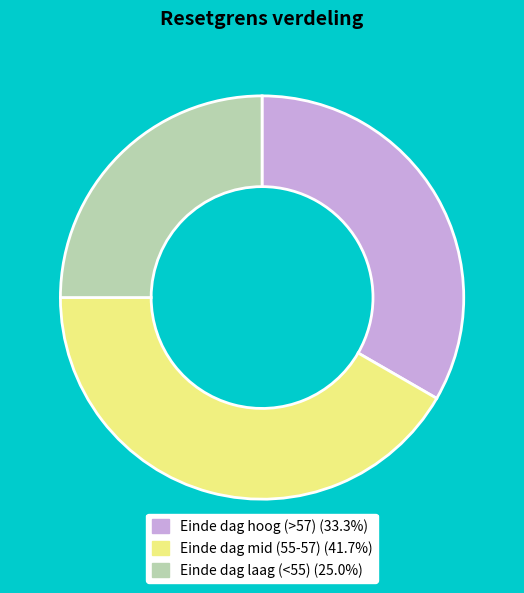

Does any single category account for the majority?

No